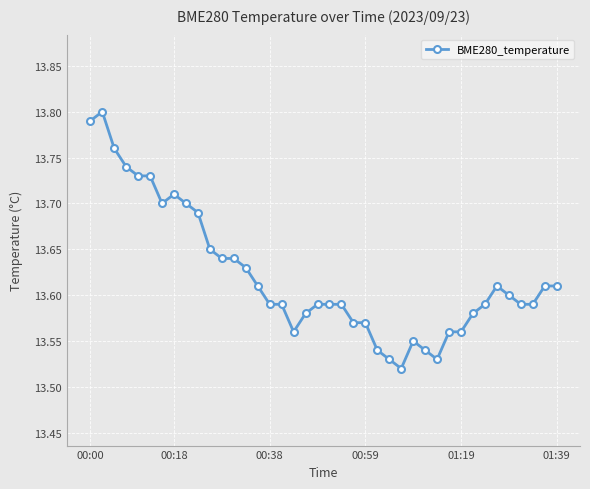

True or false: the data has more than 1 interior local peaks.

True